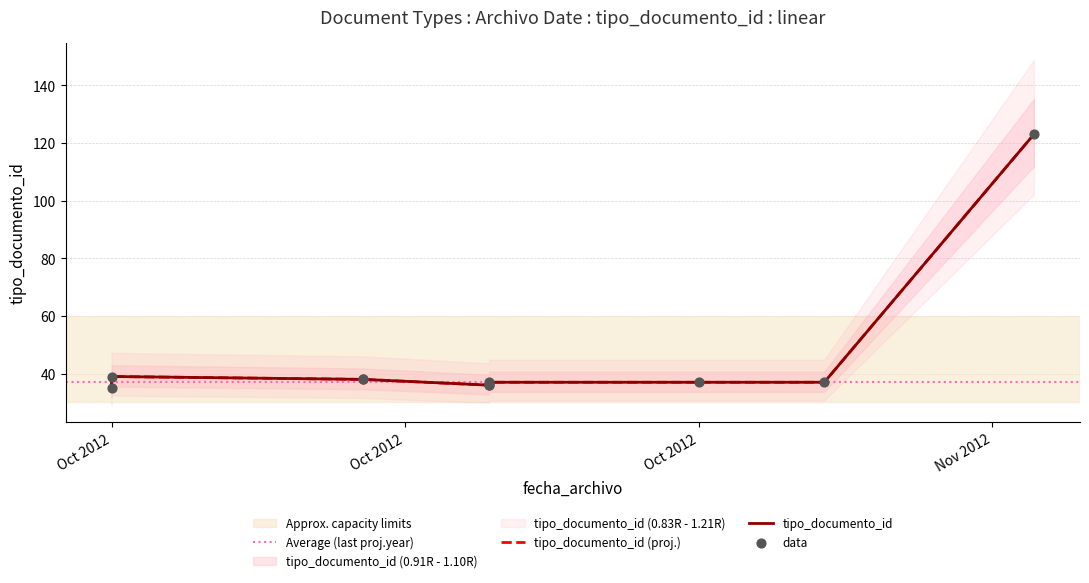

Approximately how many times larger is the value at 2012-10-22 compared to 2012-10-25?

1.1